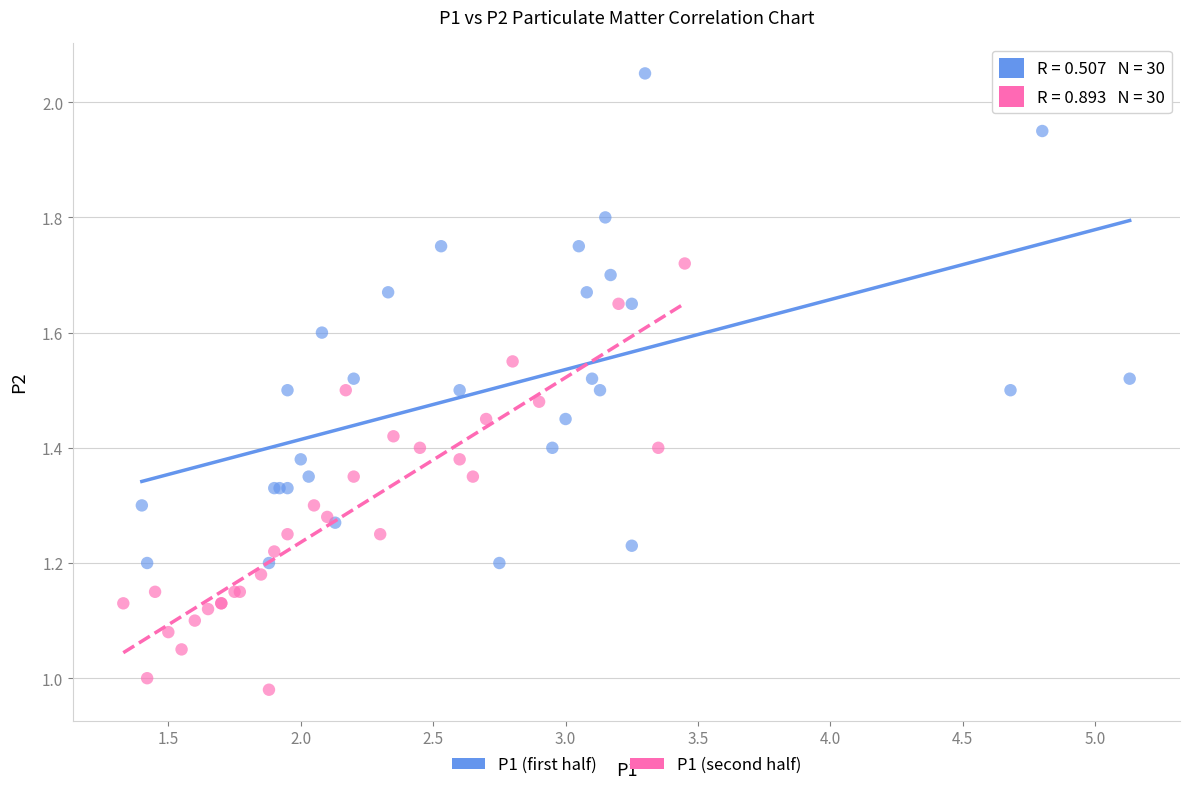

Which series has the widest spread of Y values?

P1 (first half)